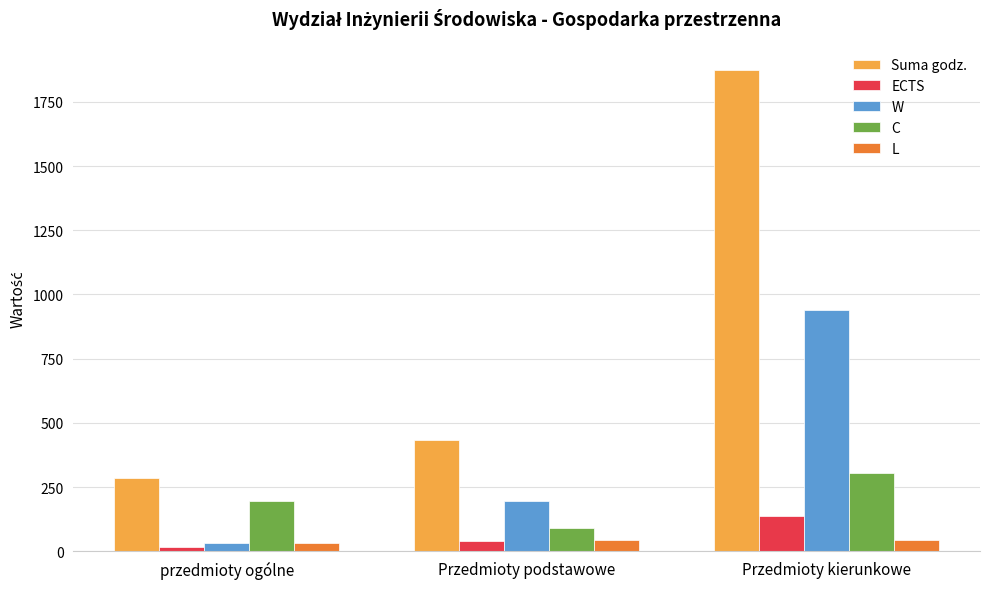

Reading left to right, what are all the values shown in this chart?

Suma godz.: 285	435	1875
ECTS: 15	38	136
W: 30	195	940
C: 195	90	305
L: 30	45	45